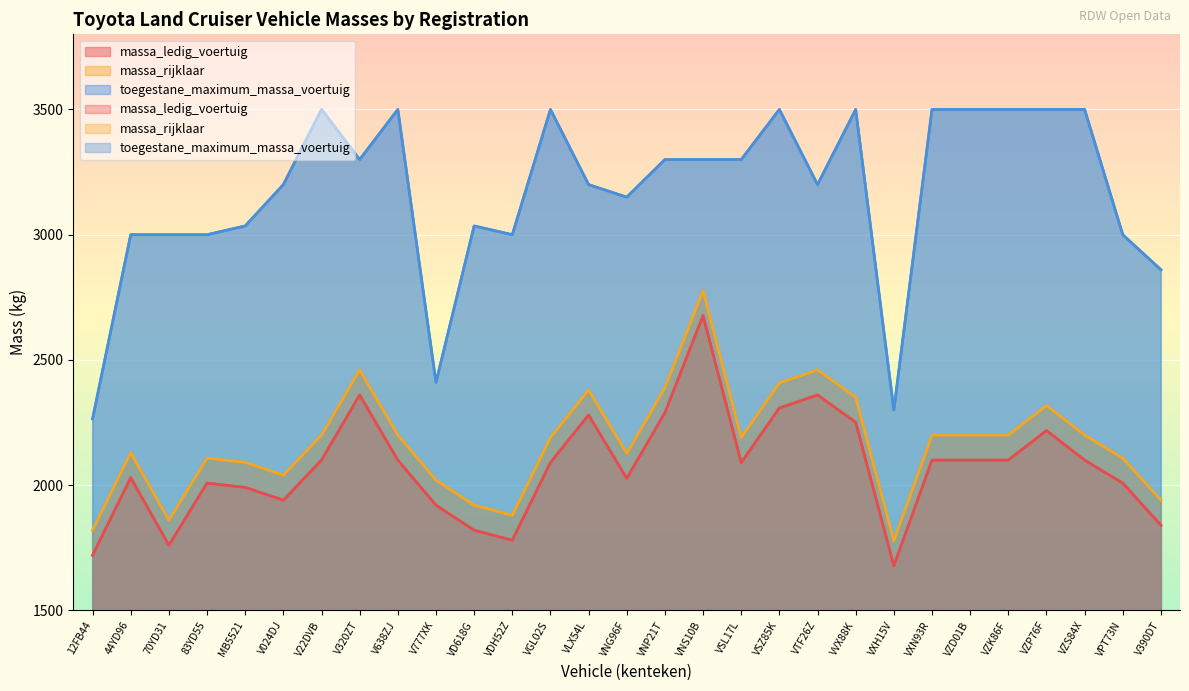

Which label corresponds to the smallest value in the chart?

VXH15V